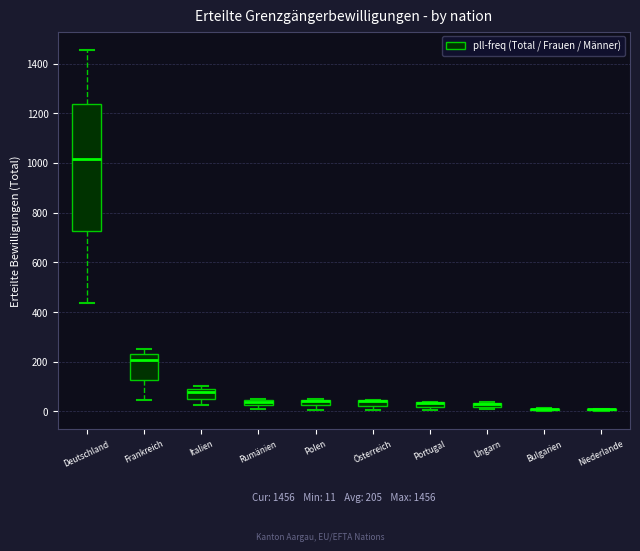

Which box is the tallest, from its lower edge to its upper edge?

Deutschland